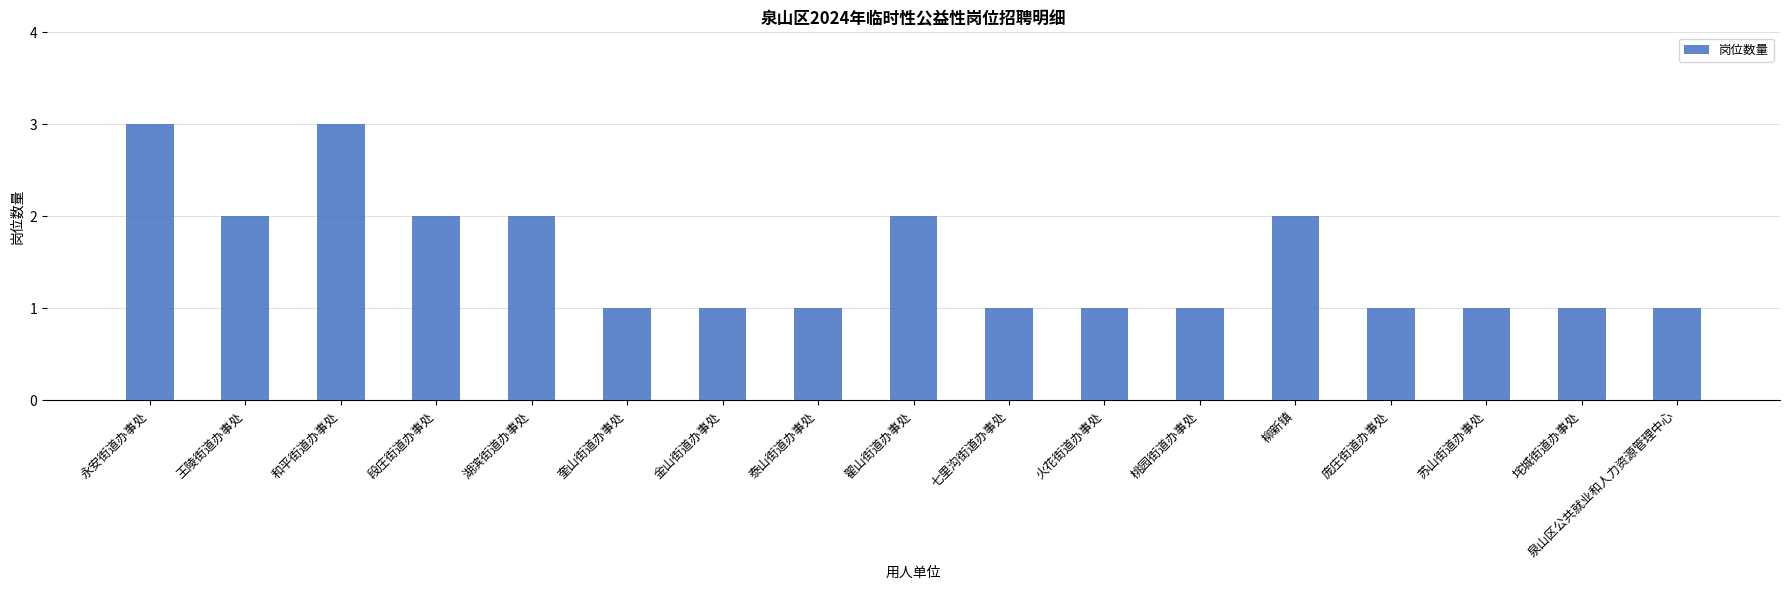

What is the change in value from 金山街道办事处 to 翟山街道办事处?

+1